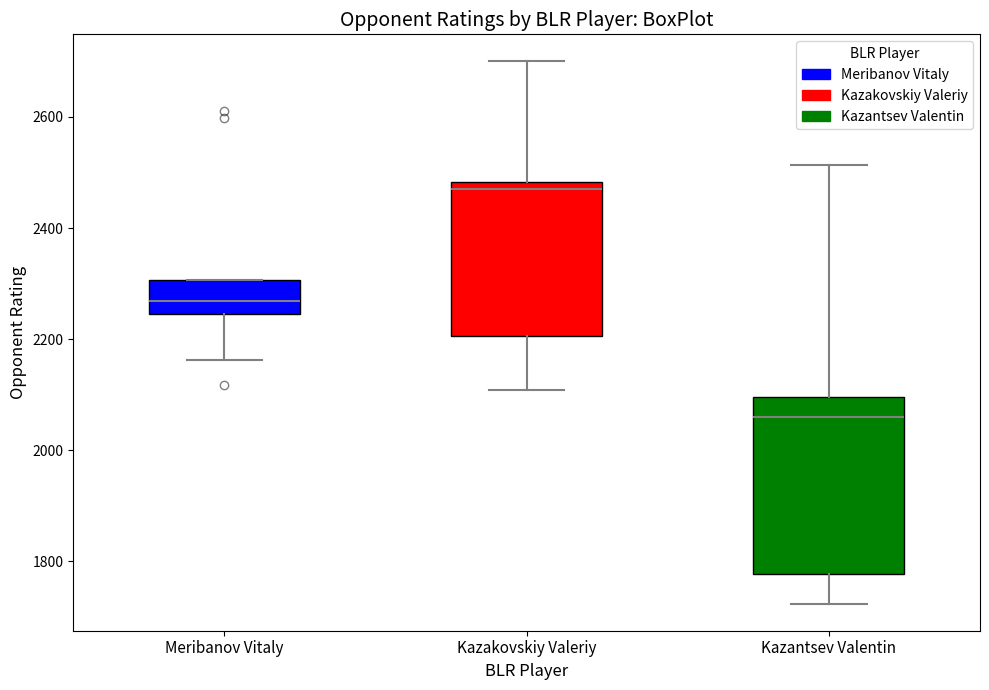

Which box is the tallest, from its lower edge to its upper edge?

Kazantsev Valentin